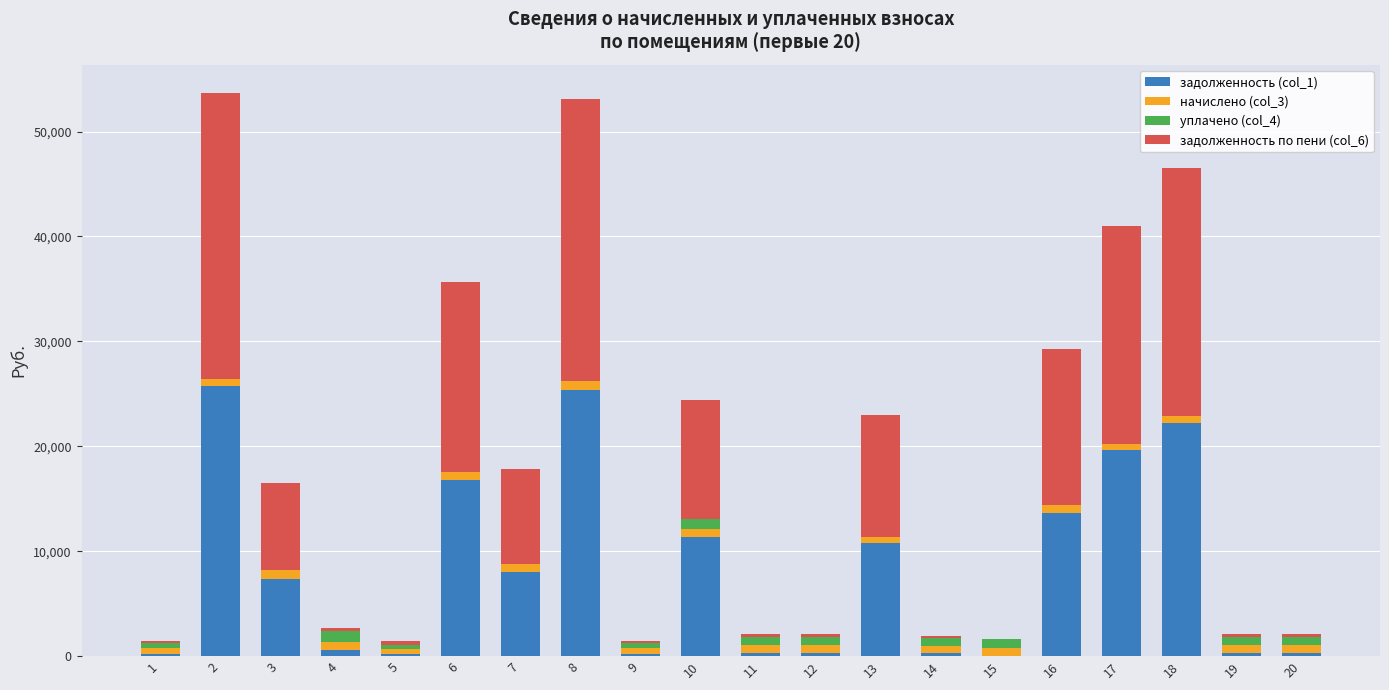

Count the number of categories in the chart.

20